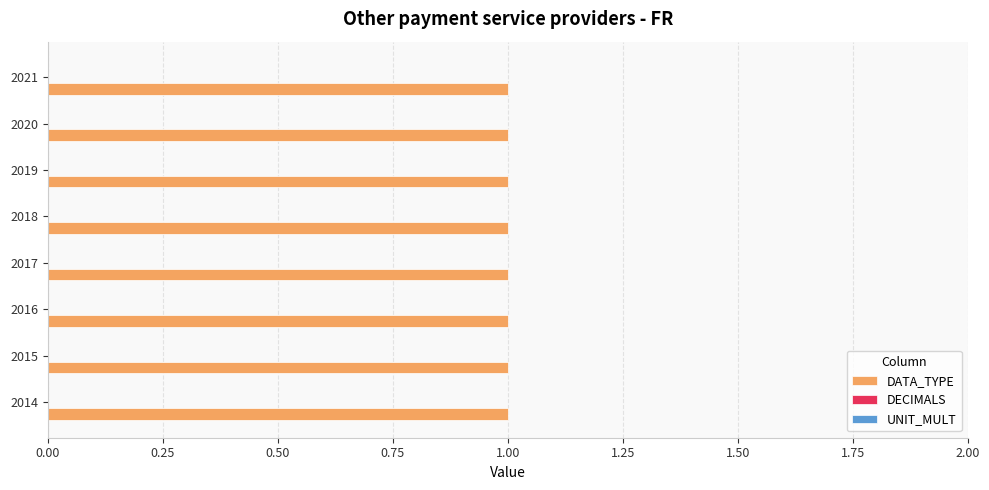

Reading left to right, list all the values displayed in this chart.

DATA_TYPE: 1	1	1	1	1	1	1	1
DECIMALS: 0	0	0	0	0	0	0	0
UNIT_MULT: 0	0	0	0	0	0	0	0